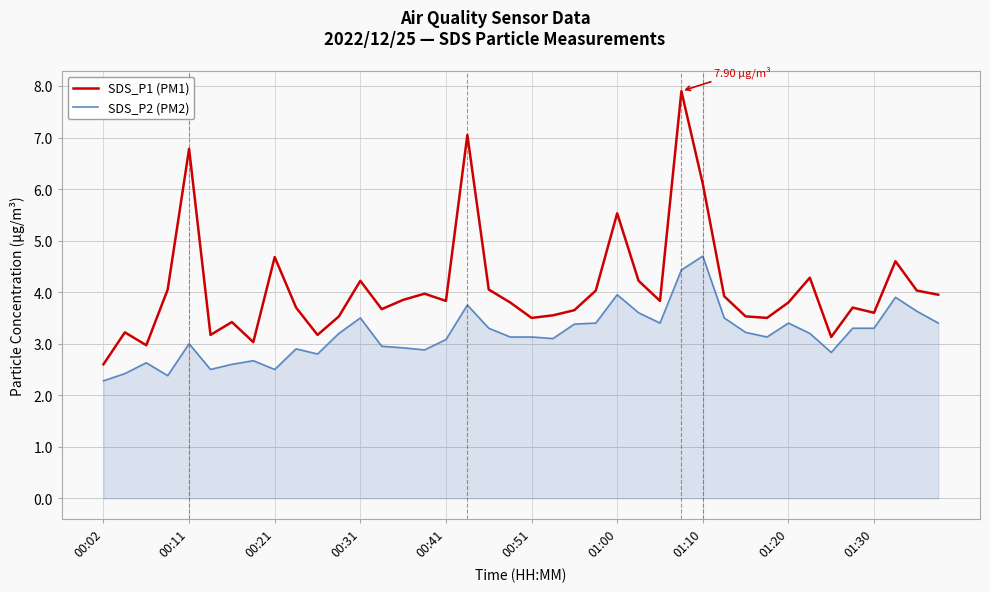

What is the smallest value displayed?

2.3